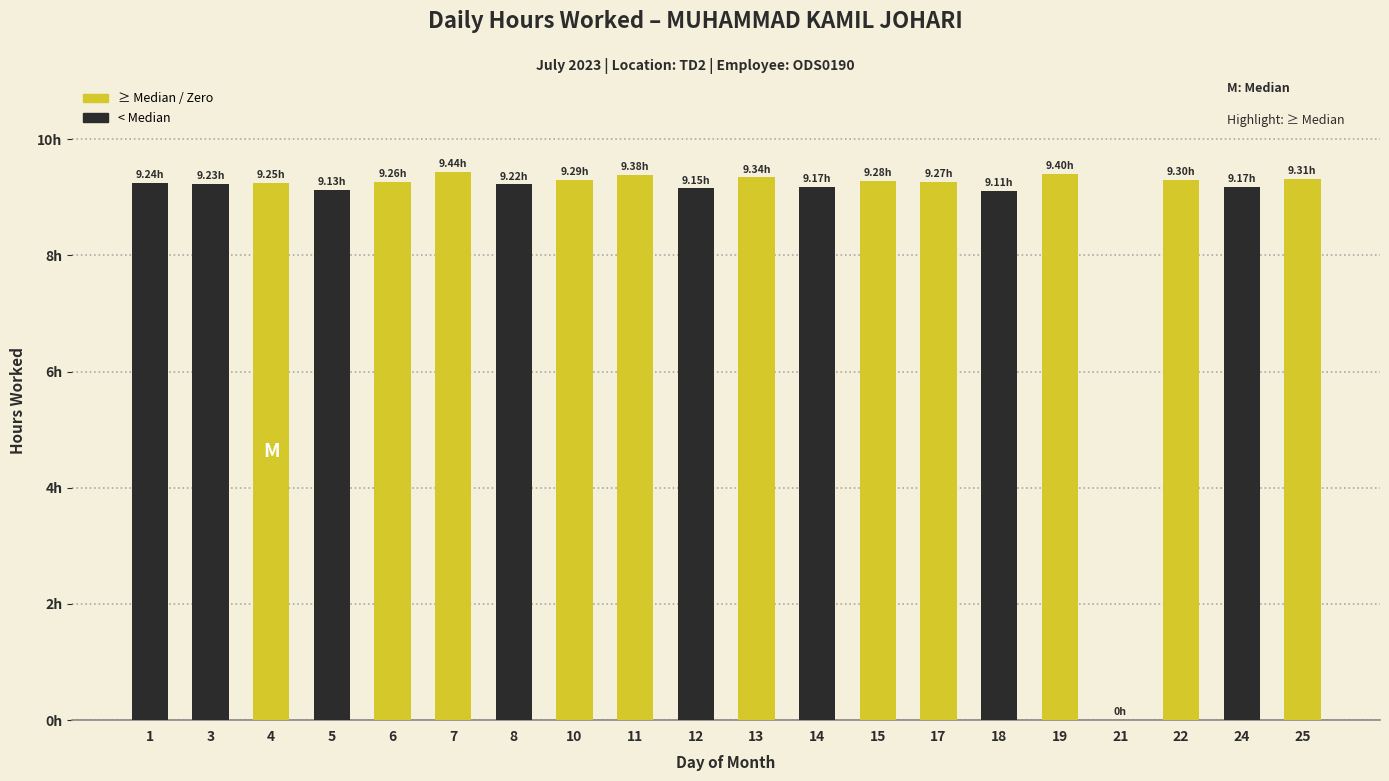

What is the ratio of the value at 15 to the value at 14?

1.0